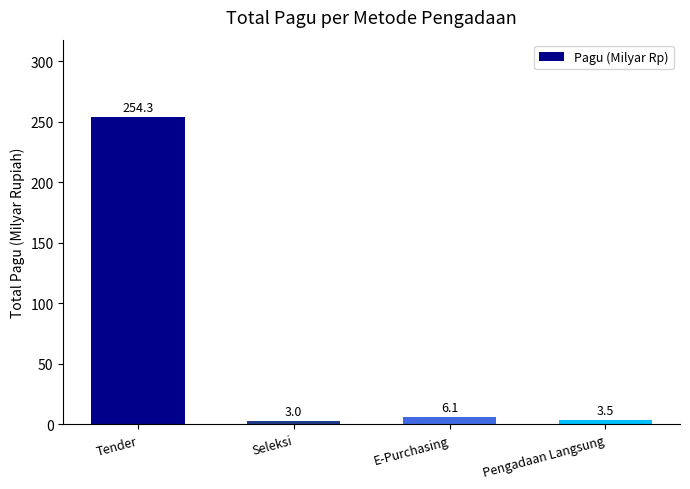

What is the sum of all values?

266.8